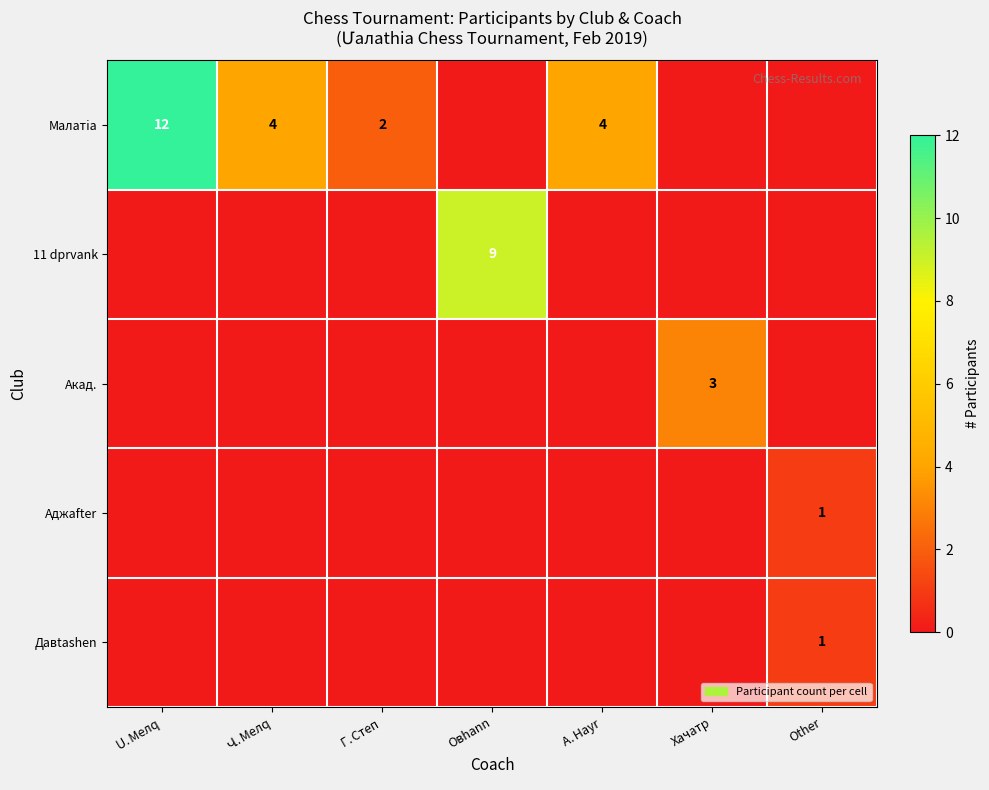

The value of 11 dprvank at Овhann is 9. True or false?

True